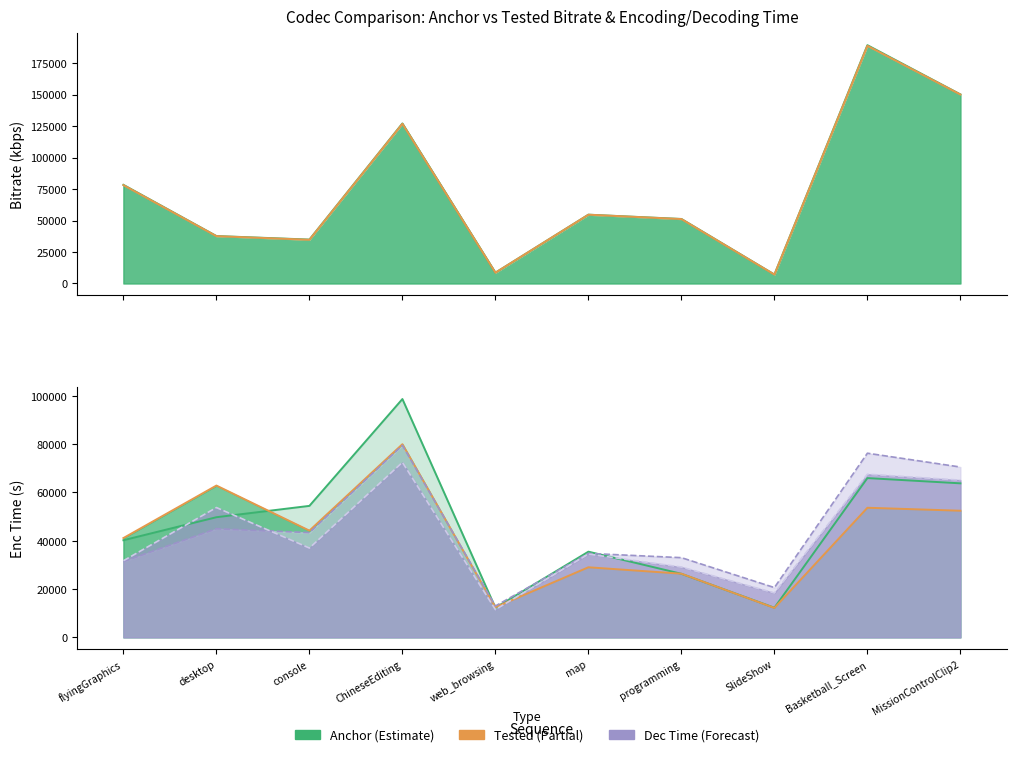

Reading left to right, transcribe all the data shown in this chart.

Anchor kbps: 78331.2	37670.2	34863.7	127087.0	8566.1	54636.9	51227.3	7083.8	189256.1	150165.9
Tested kbps: 78143.8	37596.2	34705.6	126850.3	8578.8	54622.7	51153.8	7079.9	188765.9	150076.1
Anchor Enc T: 40230.3	49758.9	54457.3	98715.0	12257.4	35488.2	26322.5	12264.8	65971.6	63795.4
Tested Enc T: 41130.6	62877.2	44201.3	80006.2	12463.4	29020.0	26364.6	12179.6	53679.9	52447.3
Anchor Dec T: 31405.0	45005.0	43385.0	79540.0	12980.0	34770.0	33005.0	20610.0	76275.0	70545.0
Tested Dec T: 31725.0	53765.0	36985.0	72490.0	11485.0	34485.0	29110.0	18385.0	67565.0	65120.0